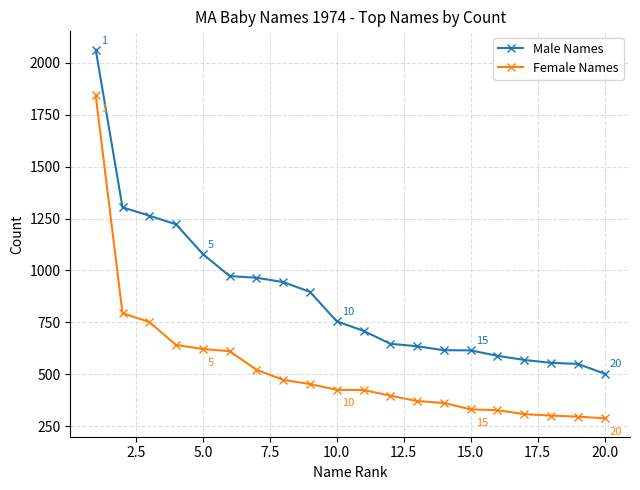

What is the maximum value shown in the chart?

2063